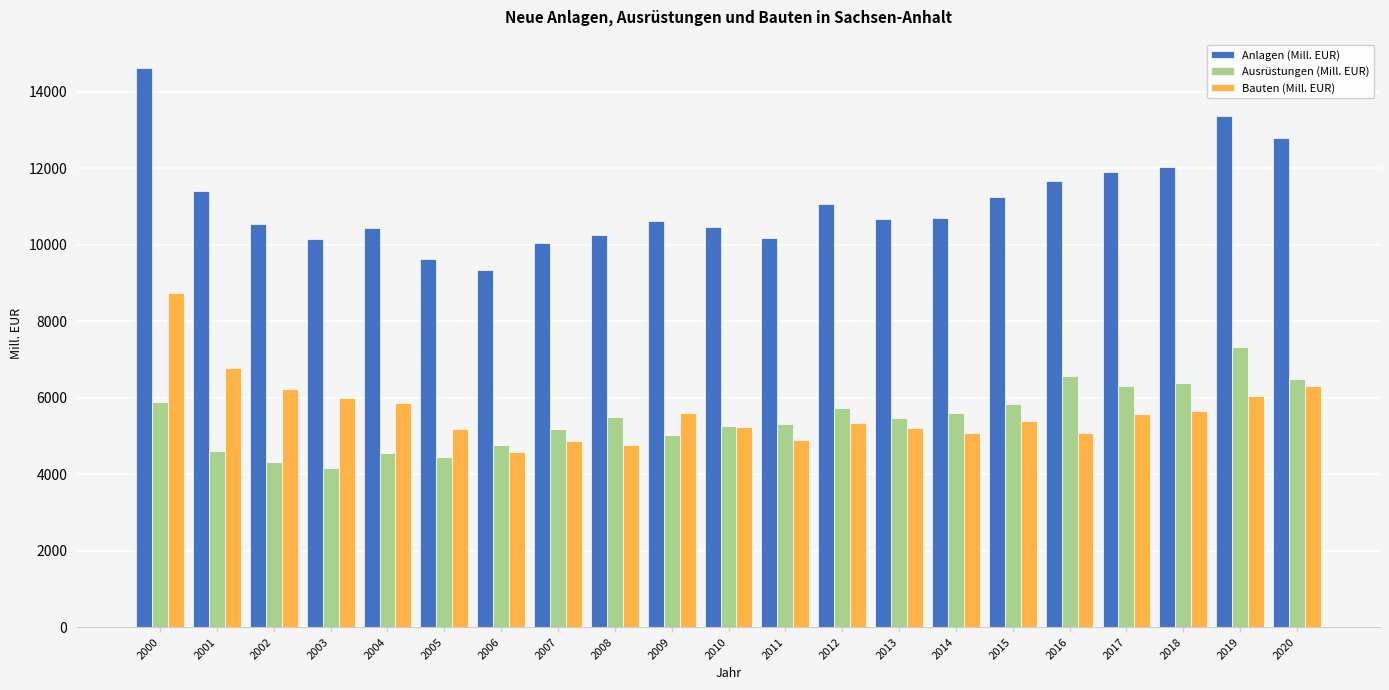

What is the total value across all series at 2001?

22789